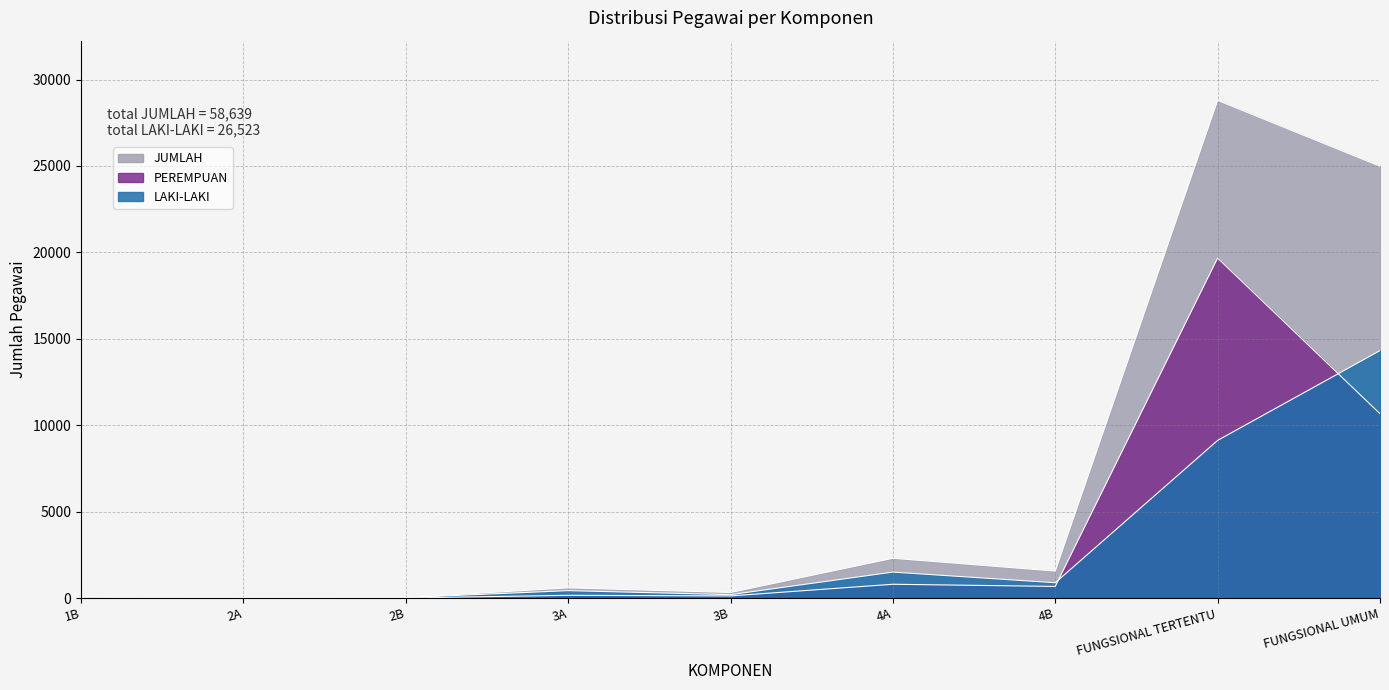

What value does the LAKI-LAKI series have at FUNGSIONAL TERTENTU, to the nearest 10?

9120